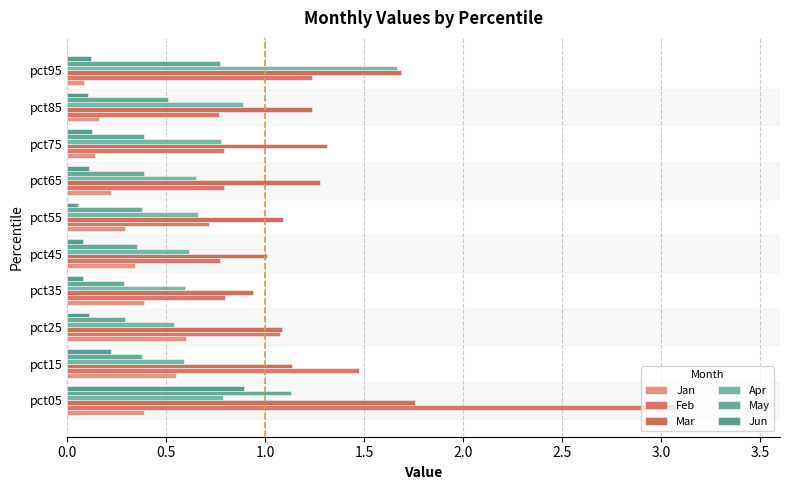

Does the chart contain any negative values?

No